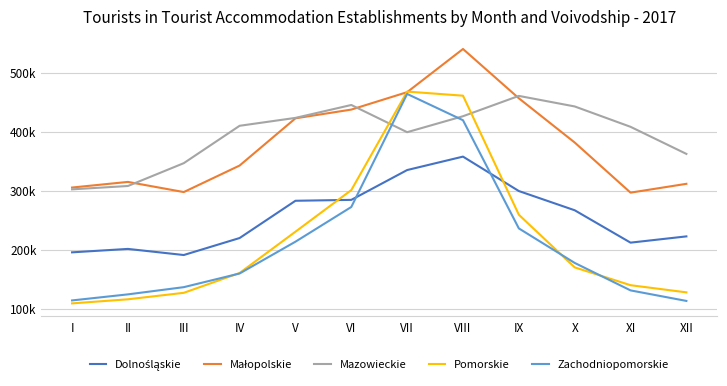

Between which two adjacent categories do Pomorskie and Zachodniopomorskie first intersect?

III and IV